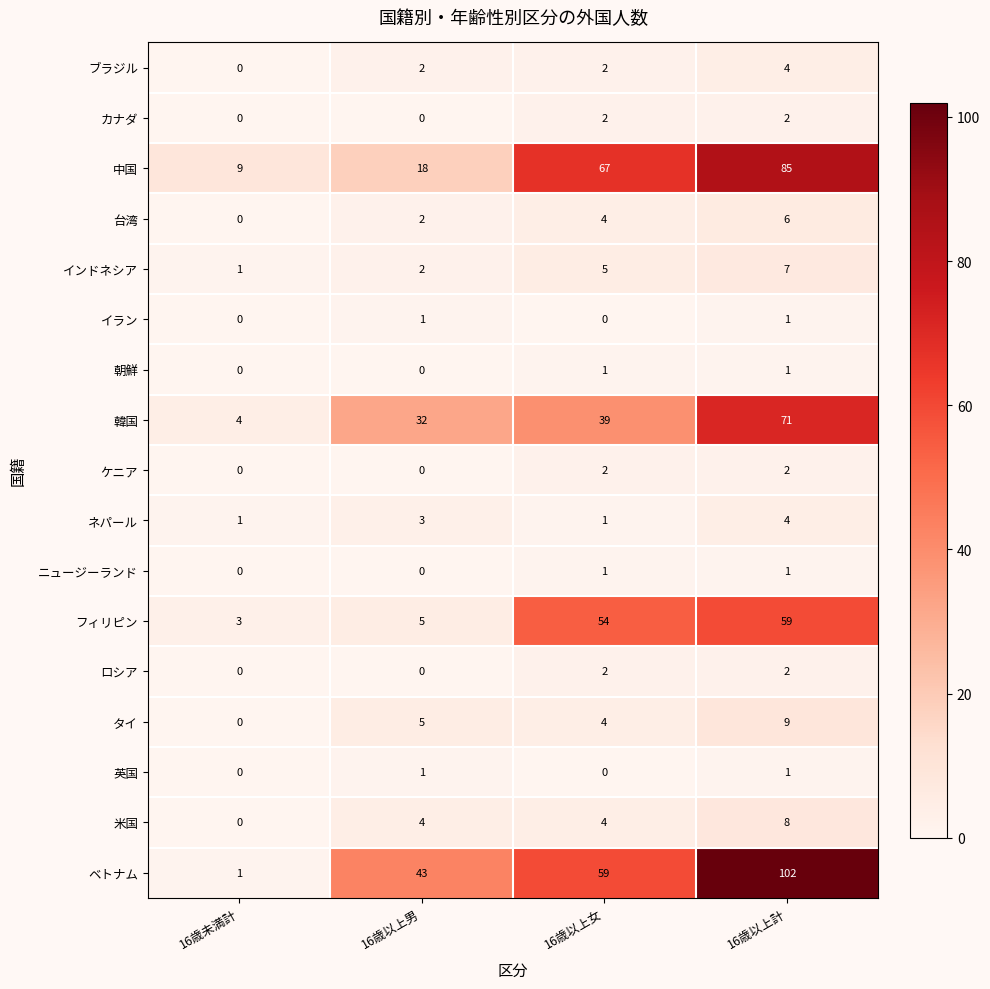

Which series has the widest spread of values?

ベトナム